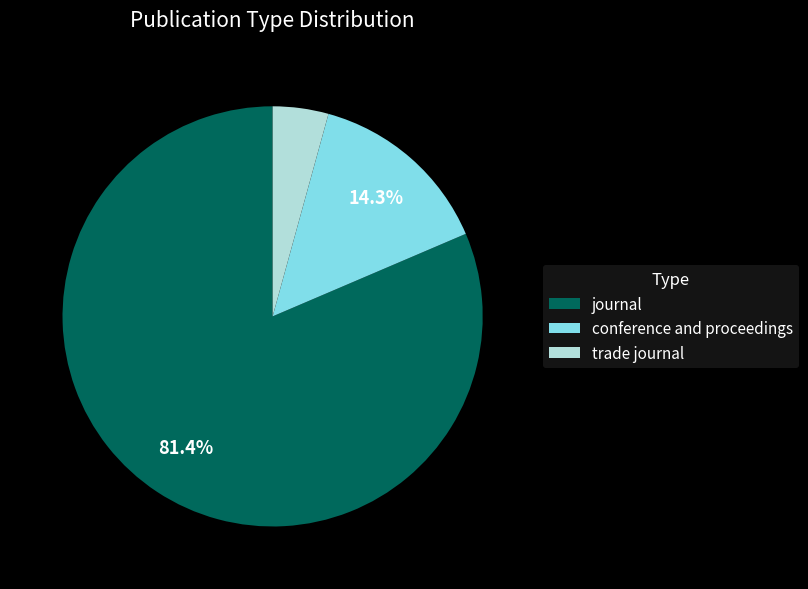

How many segments does this pie chart have?

3